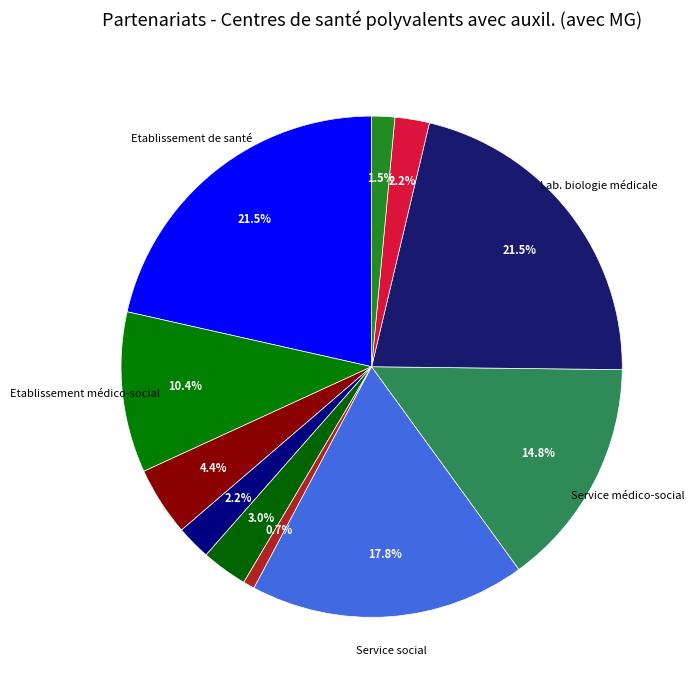

To the nearest percent, what is the average slice percentage?

9%